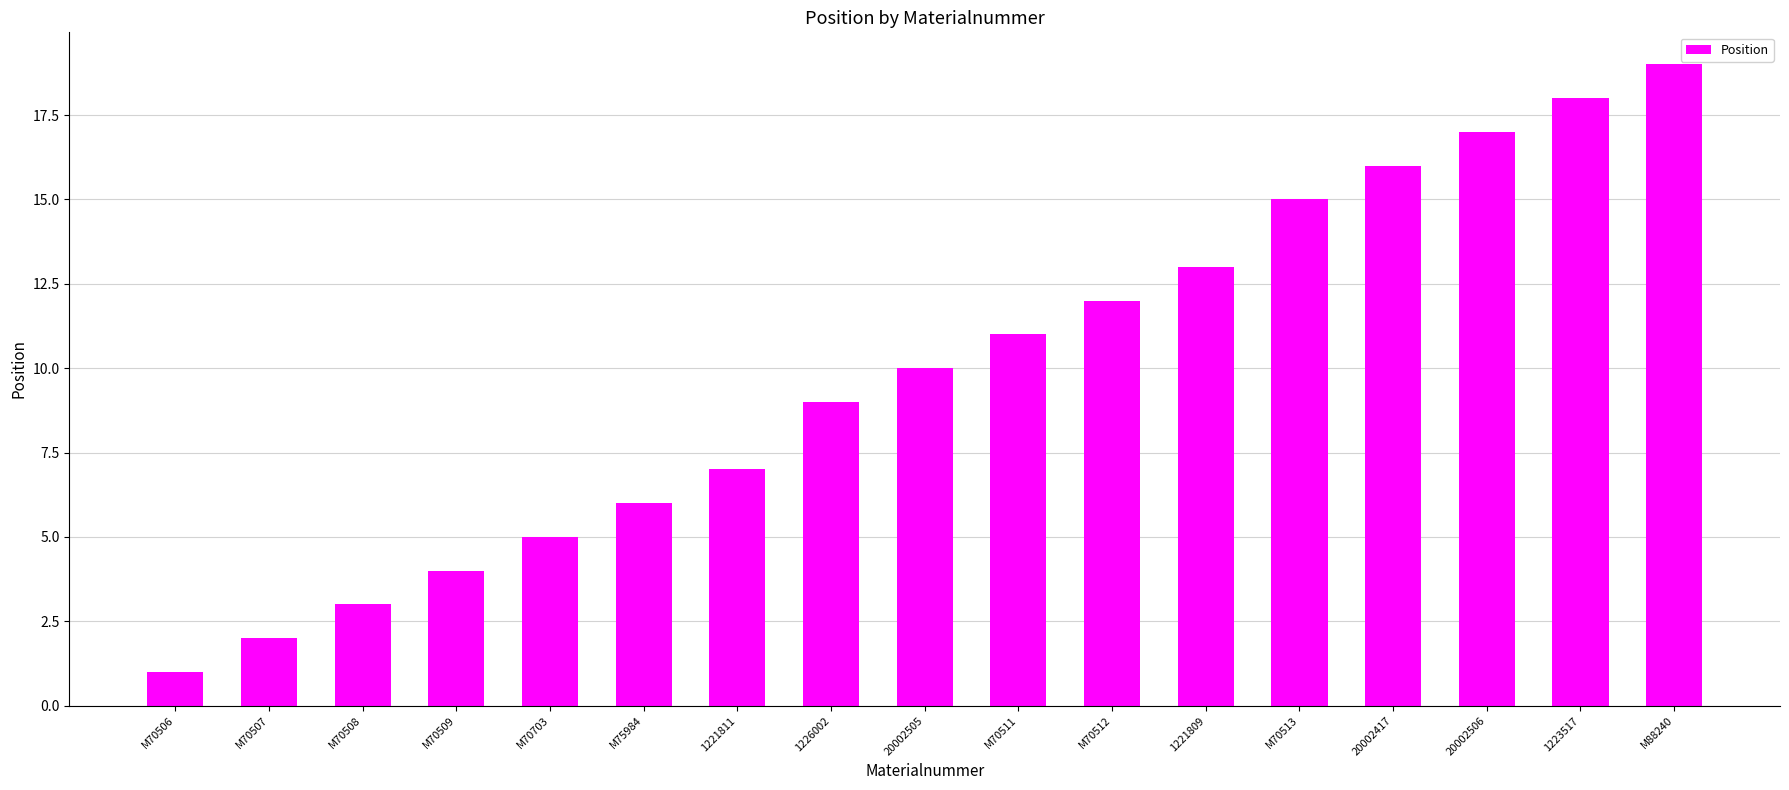

List the labels in order of value, largest first.

M88240, 1223517, 20002506, 20002417, M70513, 1221809, M70512, M70511, 20002505, 1226002, 1221811, M75984, M70703, M70509, M70508, M70507, M70506